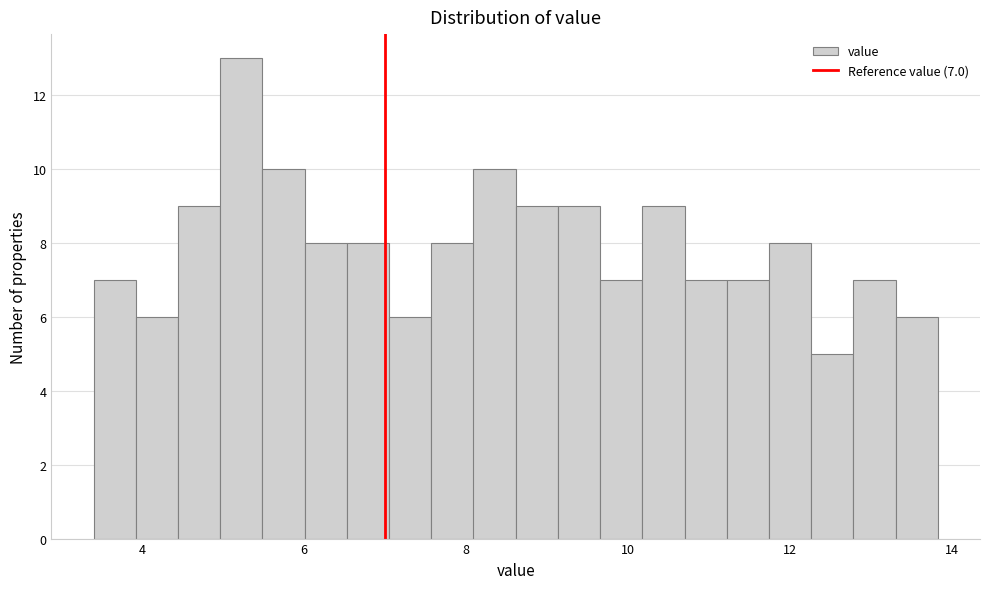

Read against the x-axis, roughly where is the centre of the tallest bar?

5.2